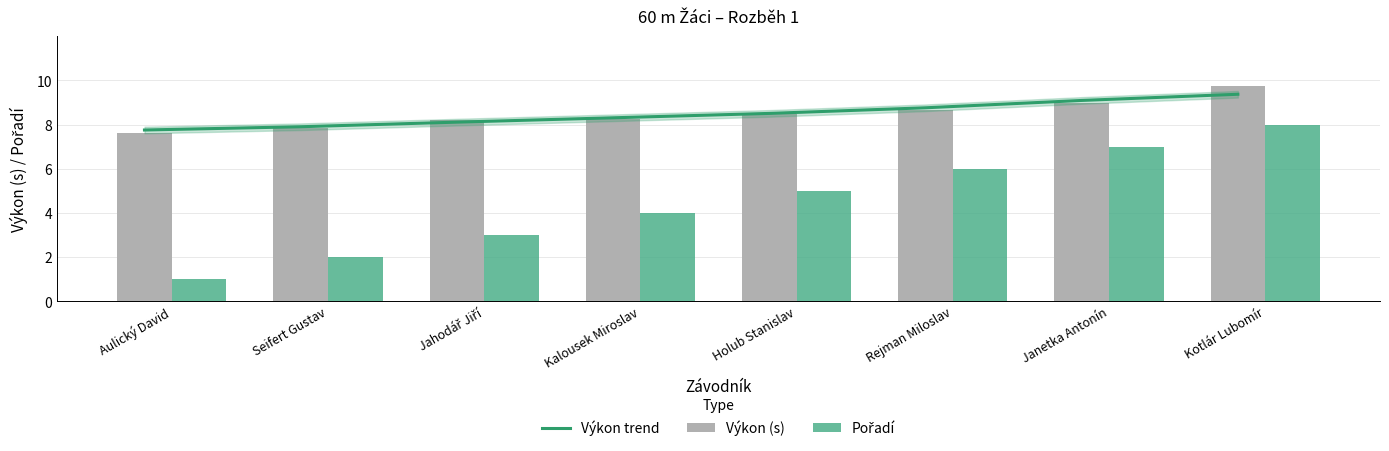

Where does the Výkon (s) series first go above 8?

Jahodář Jiří